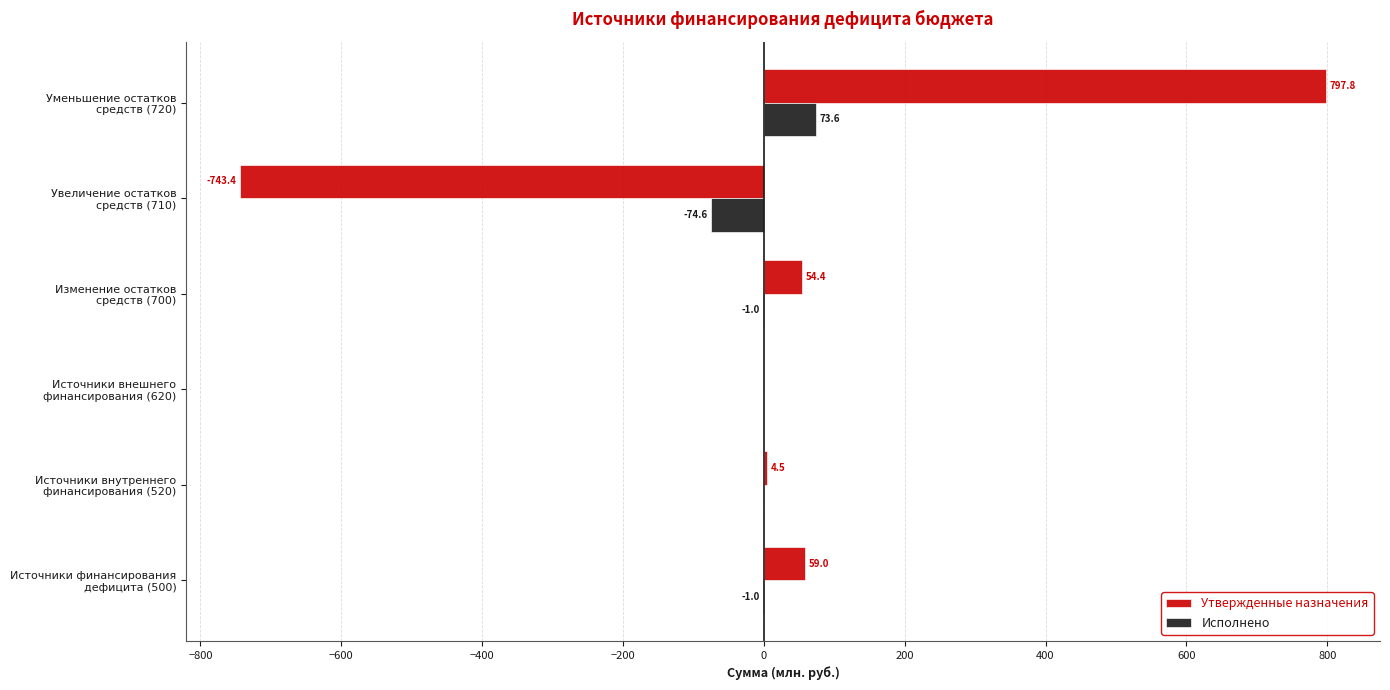

Which series has the largest total across all categories?

Утвержденные назначения